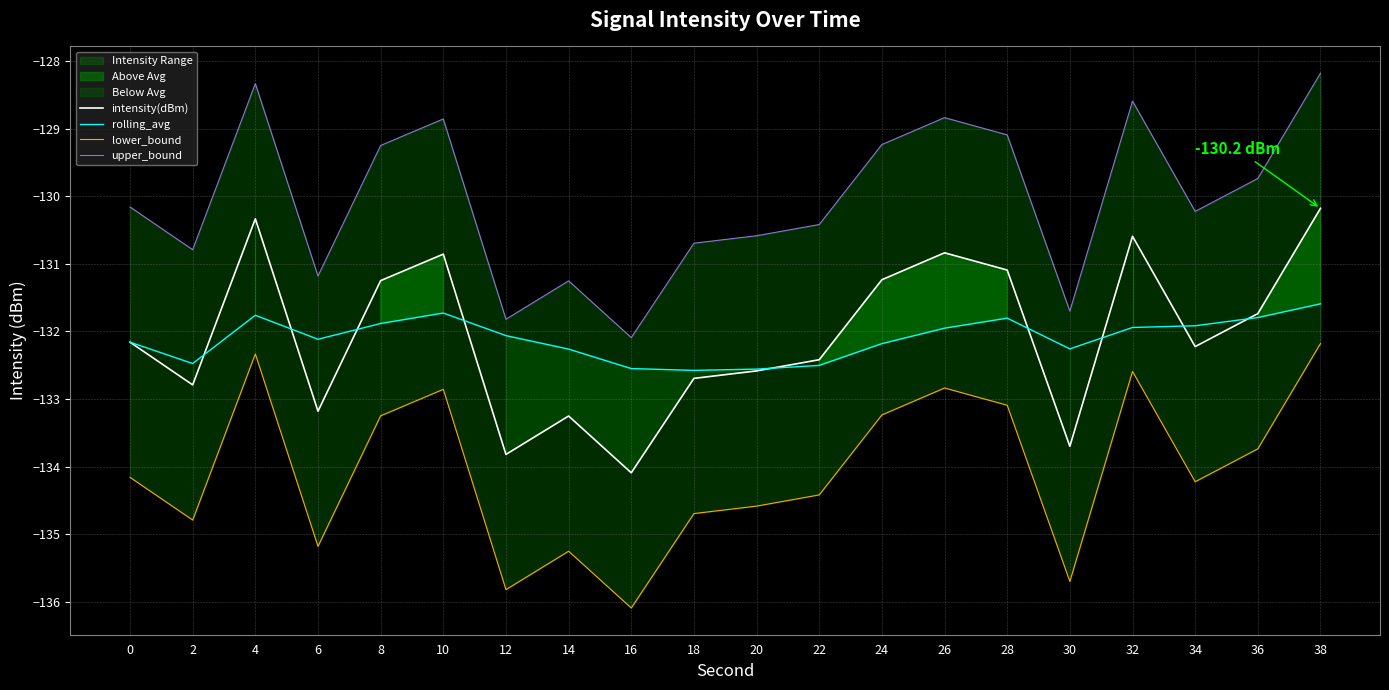

What is the value of the rolling_avg point at the 8th from the left?

-132.3